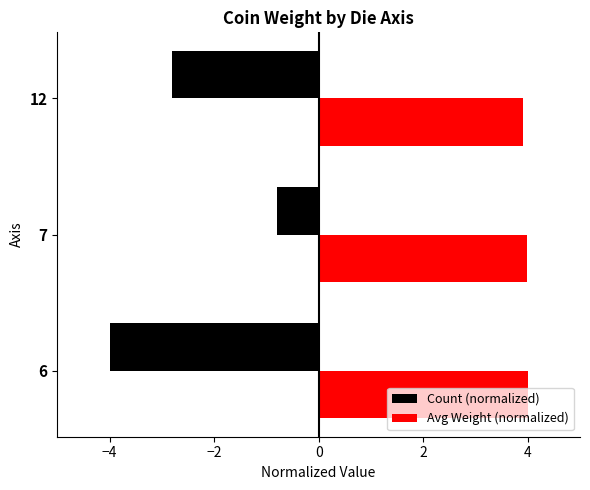

What is the sum of all Count (normalized) values?

-7.6